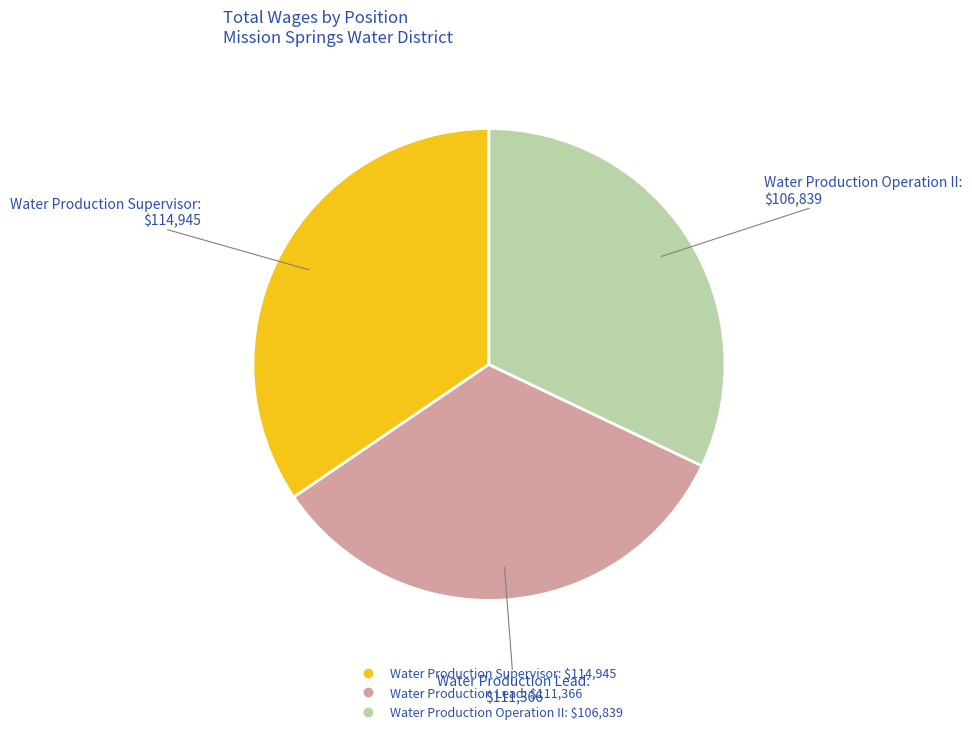

Which category has the biggest portion of the pie?

Water Production Supervisor